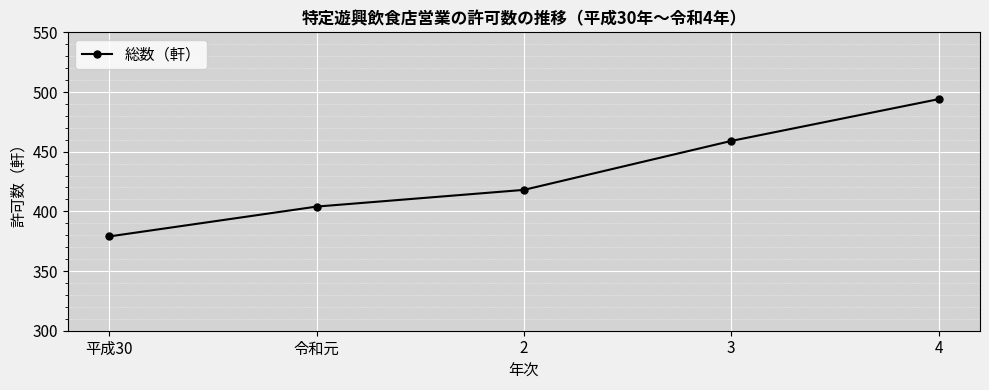

Rank the categories by value from lowest to highest.

平成30, 令和元, 2, 3, 4